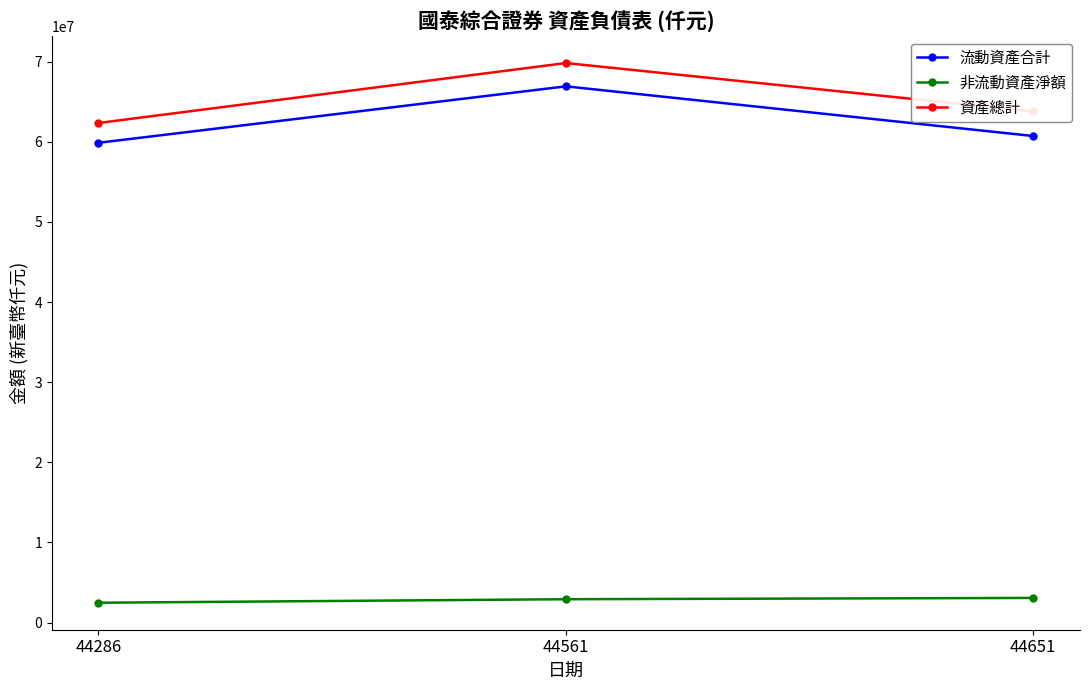

Count the number of data series in this chart.

3